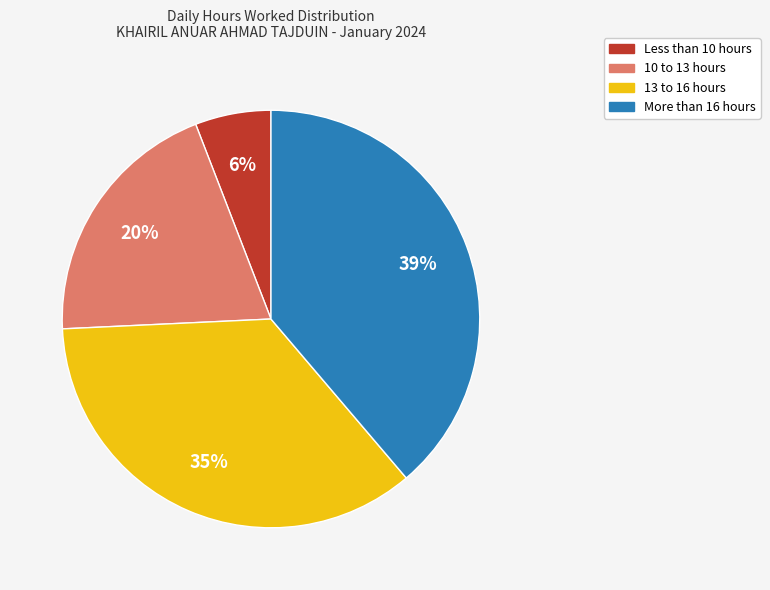

To the nearest percent, what is the average slice percentage?

25%